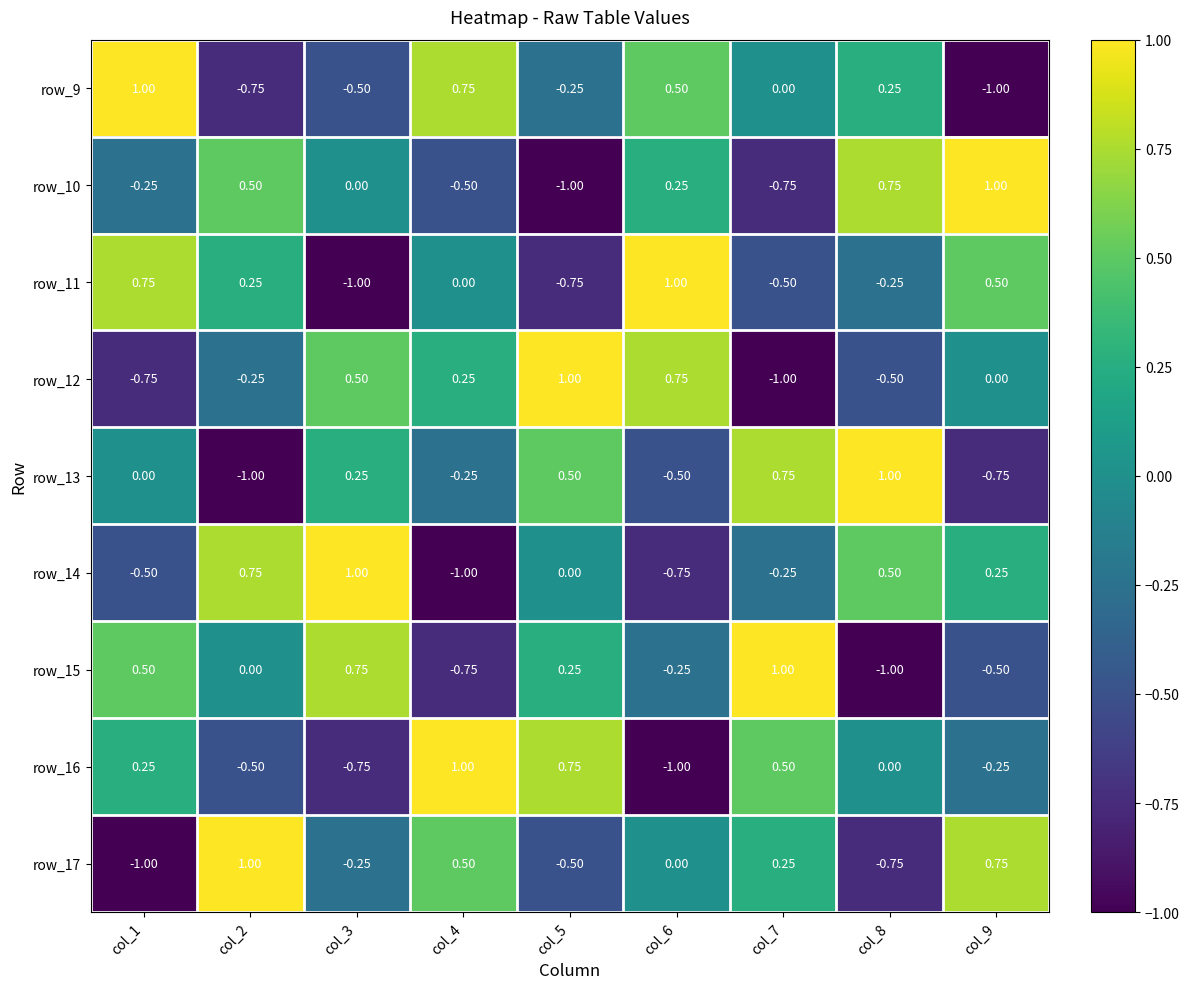

Which series changed the most between col_2 and col_8?

row_13